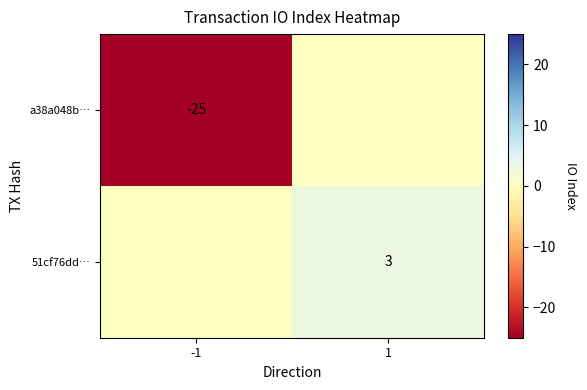

The value of 51cf76dd… at 1 is 4. True or false?

False